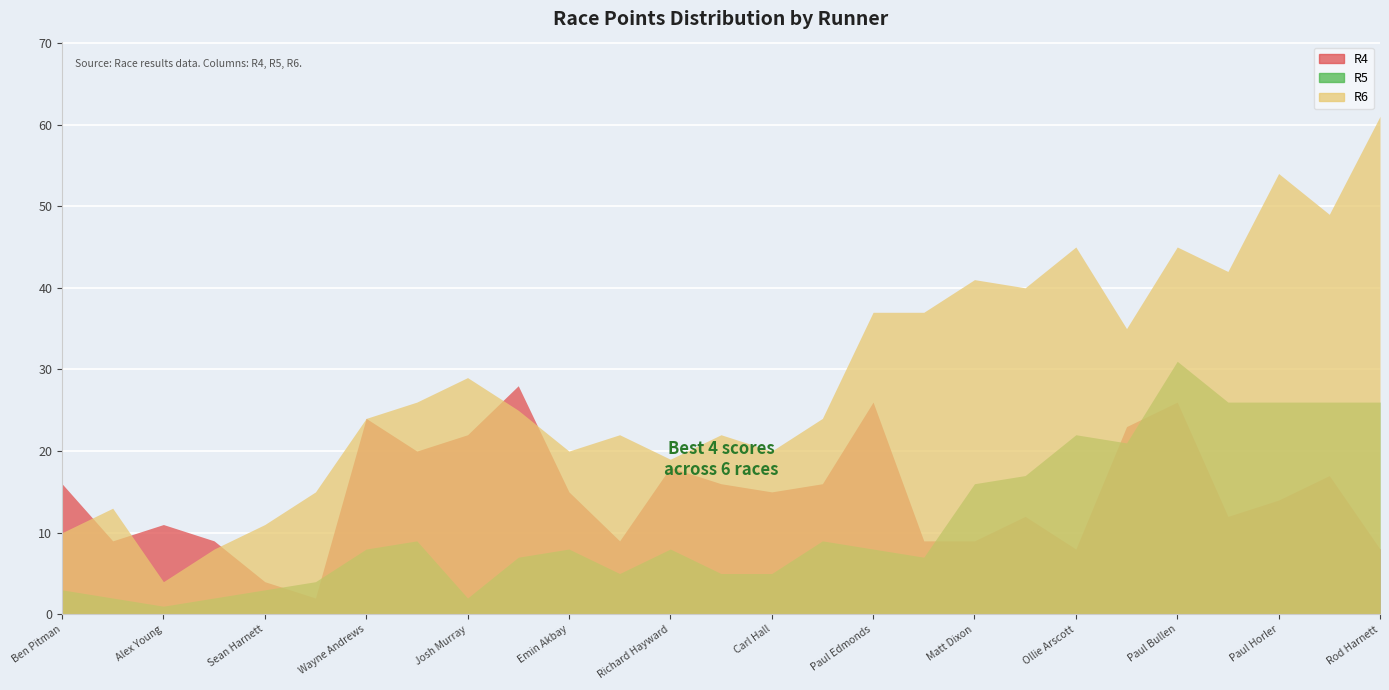

At Paul Horler, list the series in order from smallest to largest.

R4, R5, R6